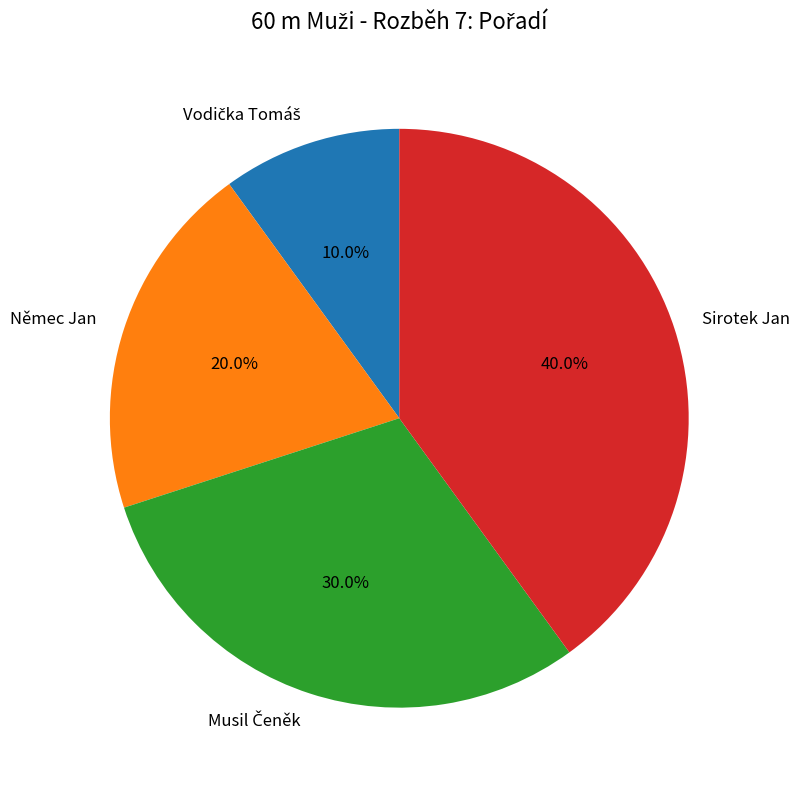

Which slice is the largest?

Sirotek Jan